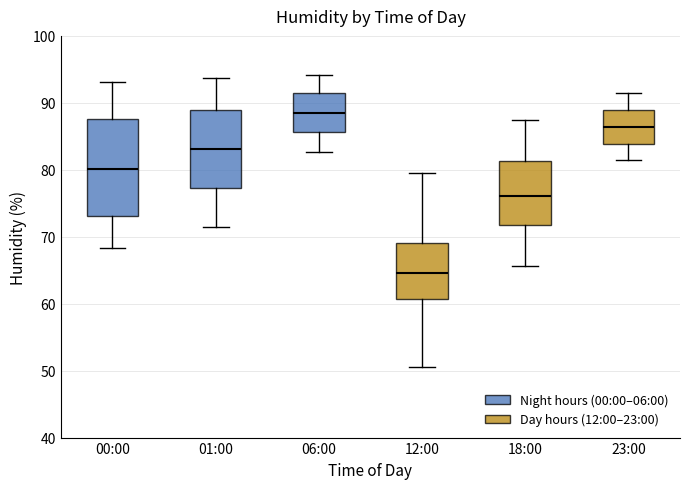

Reading left to right, read every box against the y-axis: the position of its median line, the range the box covers, and the ends of its whiskers. The values are not printed on the chart, so give them approximately, as read against the axis.

00:00: median 80, box 73 to 88, whiskers 68 to 93
01:00: median 83, box 77 to 89, whiskers 72 to 94
06:00: median 89, box 86 to 91, whiskers 83 to 94
12:00: median 65, box 61 to 69, whiskers 51 to 80
18:00: median 76, box 72 to 81, whiskers 66 to 88
23:00: median 86, box 84 to 89, whiskers 81 to 92